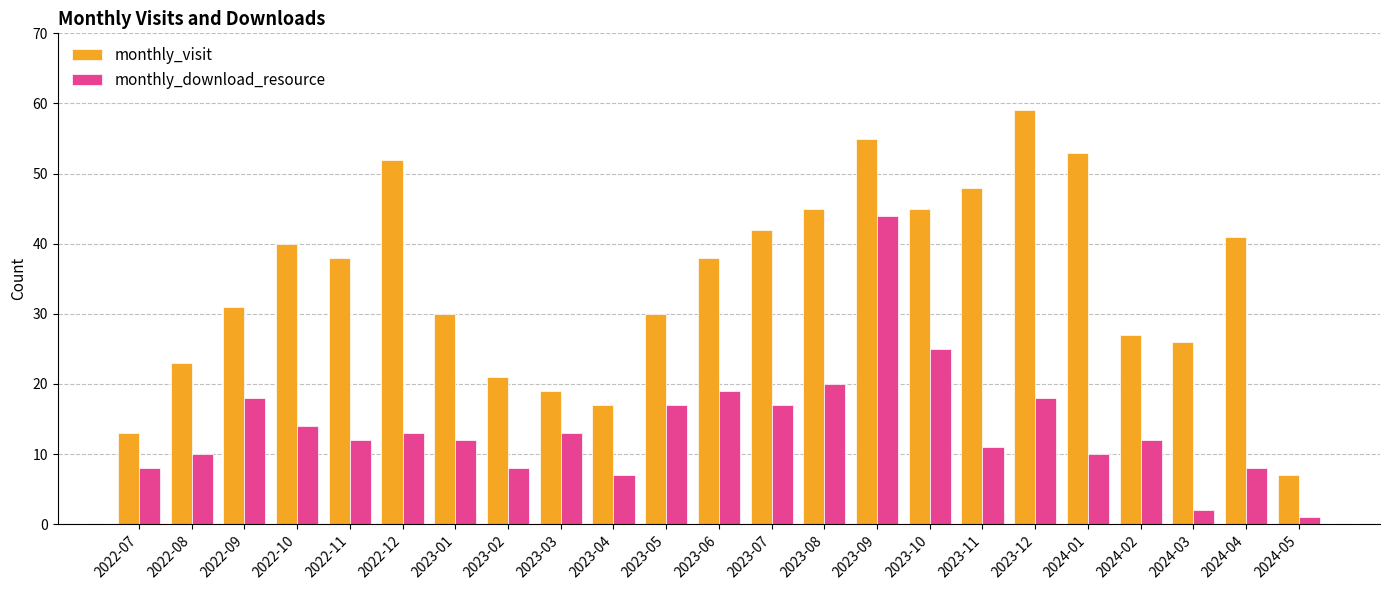

List the series in order of their peak value, lowest first.

monthly_download_resource, monthly_visit